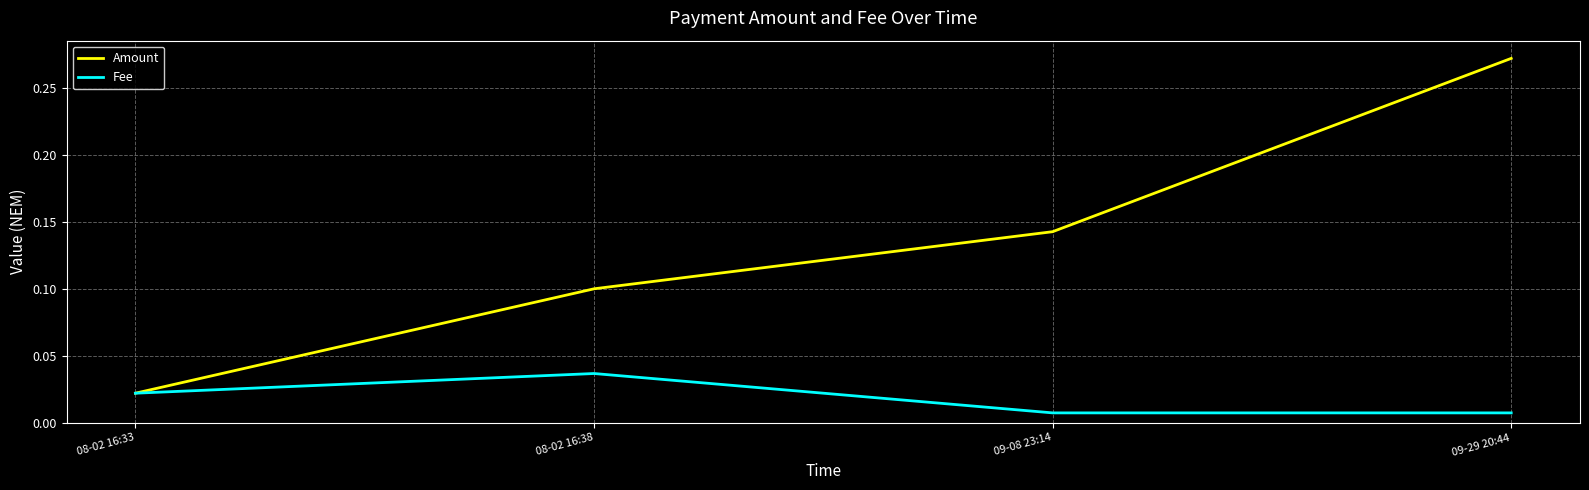

The value of Amount at 09-08 23:14 is 0.2. True or false?

False